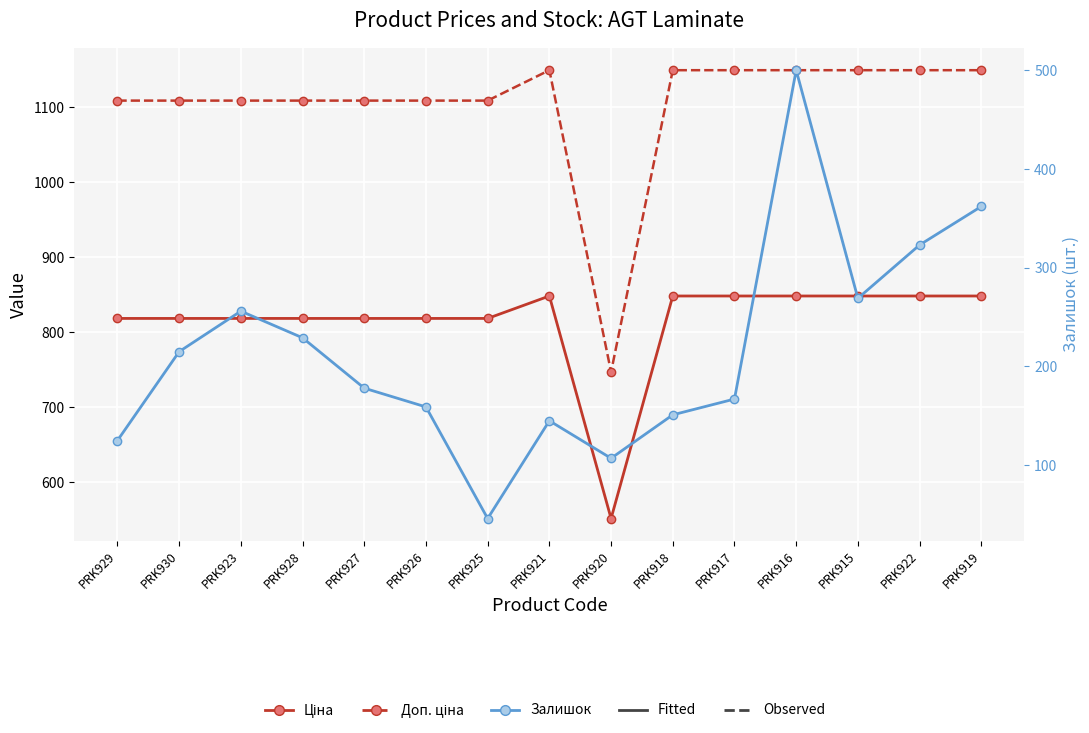

The value of Ціна at PRK929 is 818.5. True or false?

True